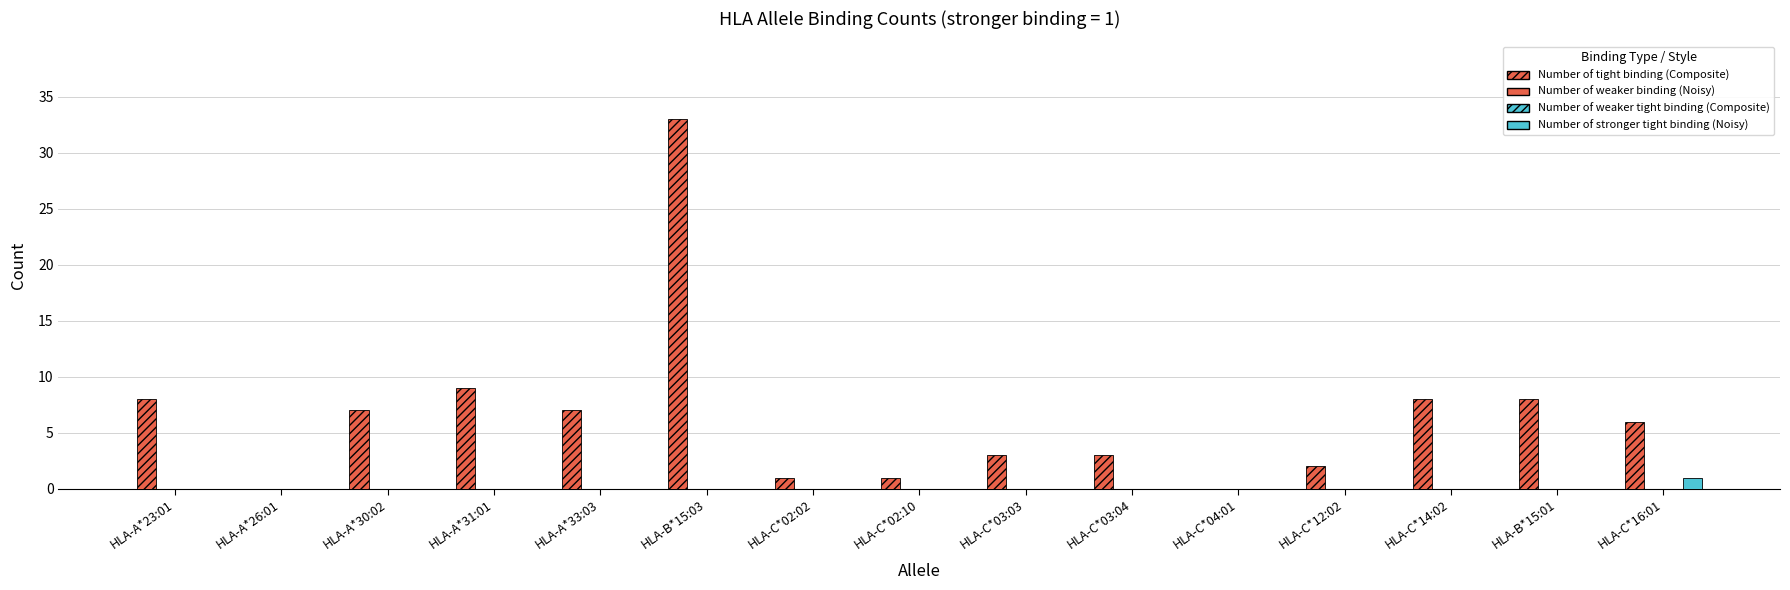

At how many categories does at least one series exceed 2?

10